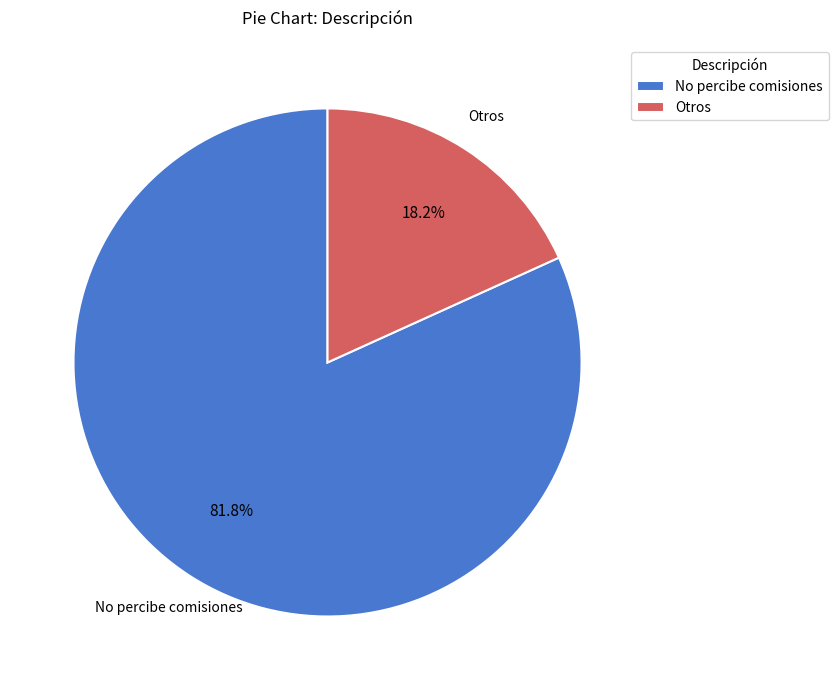

What is the smallest slice in the pie chart?

Otros